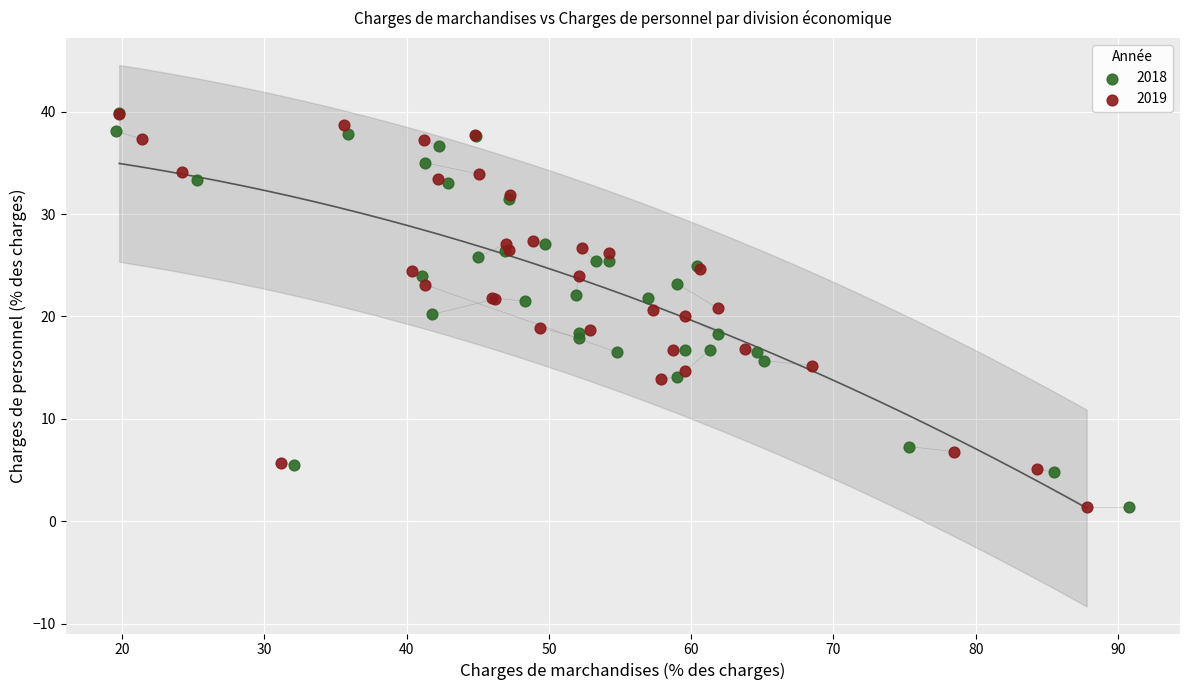

What are all the series names shown in the legend?

2018, 2019